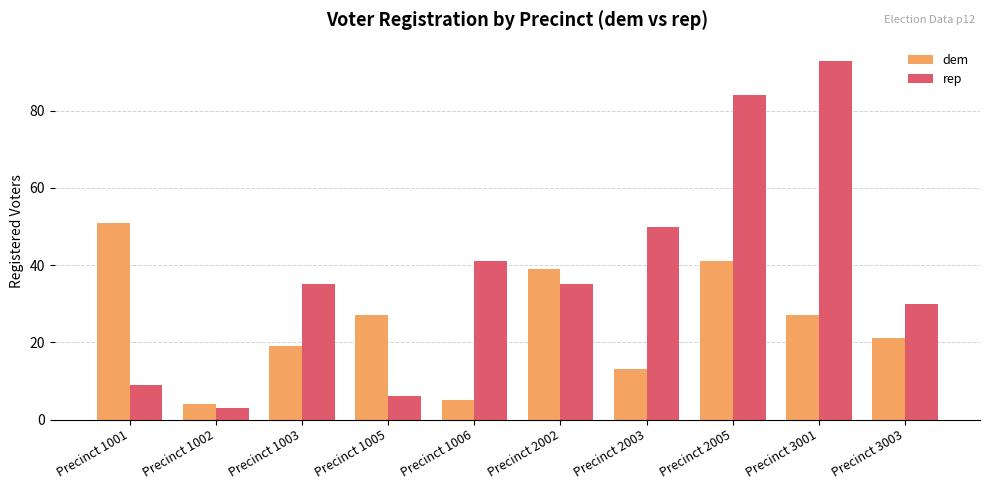

Rank the series by their average value, from highest to lowest.

rep, dem